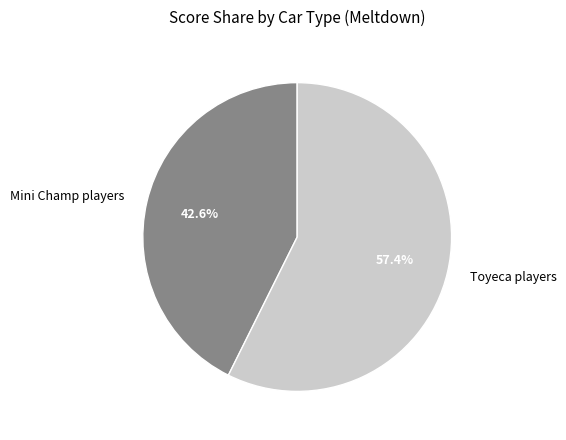

Is there a majority slice in this chart?

Yes